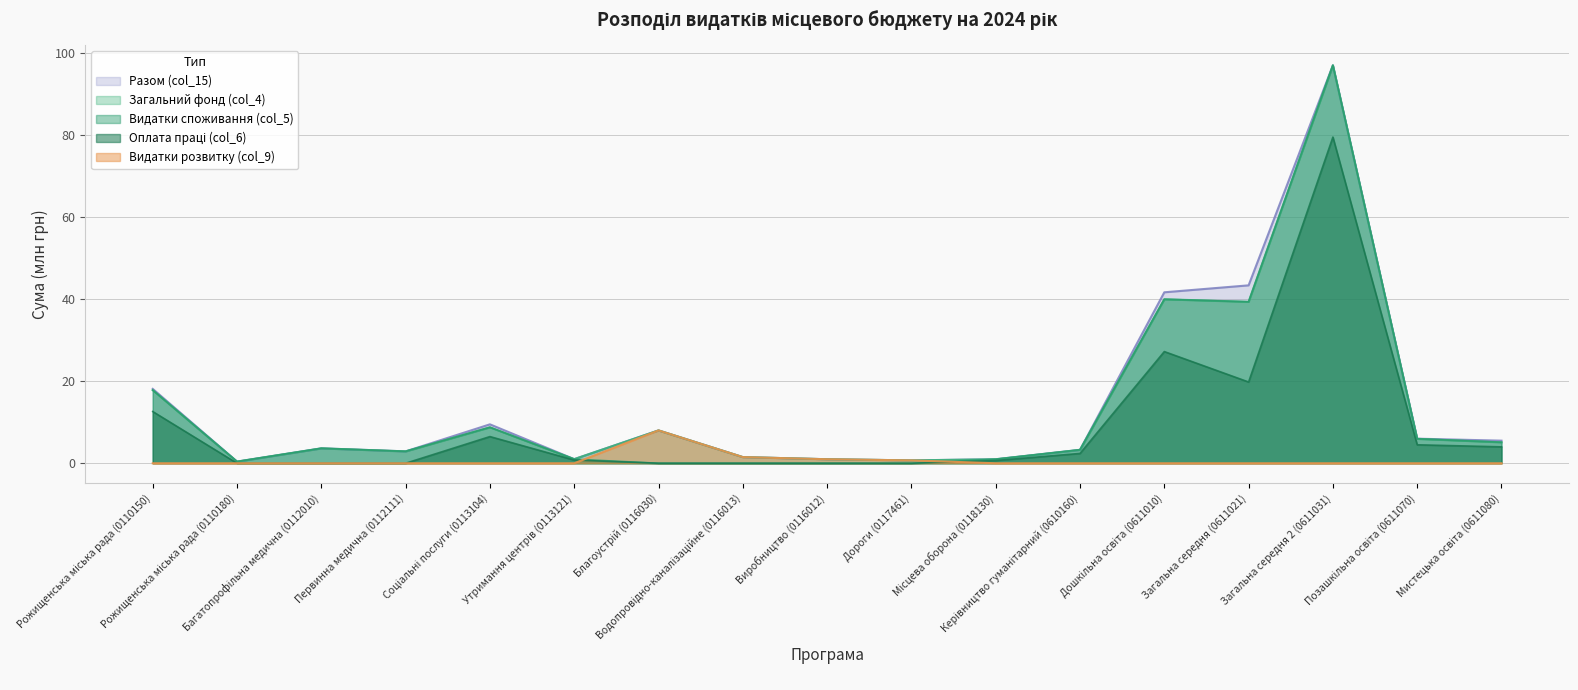

What is the maximum value for Видатки розвитку (col_9)?

8.0